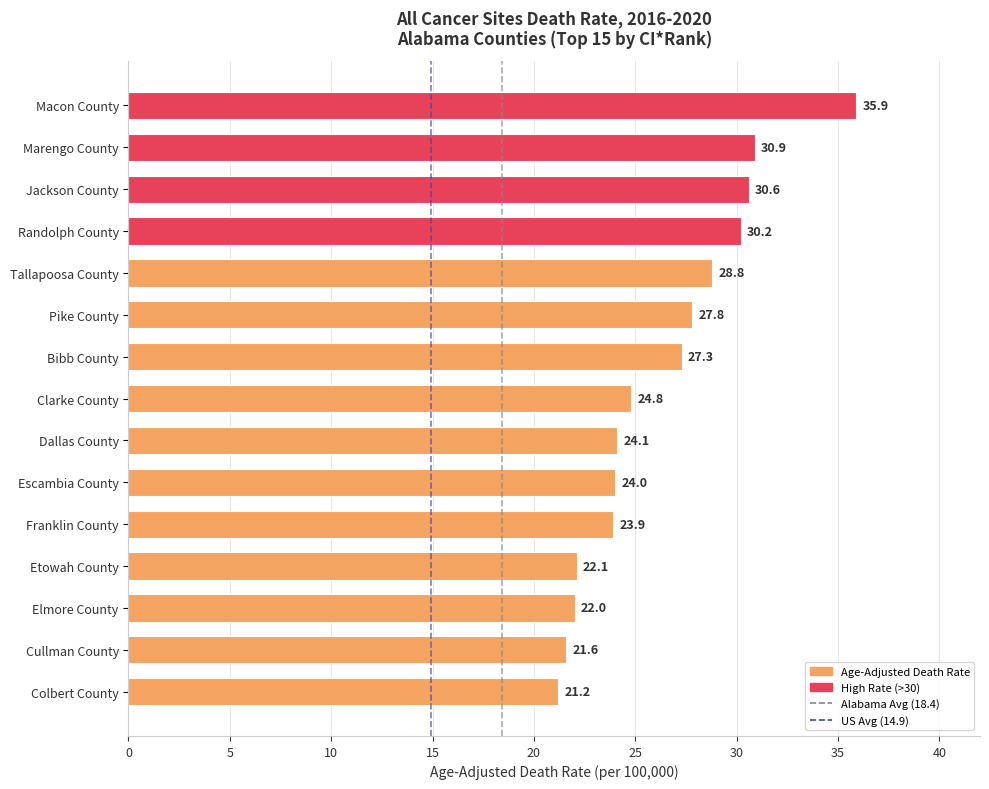

What position from the top is Macon County?

1